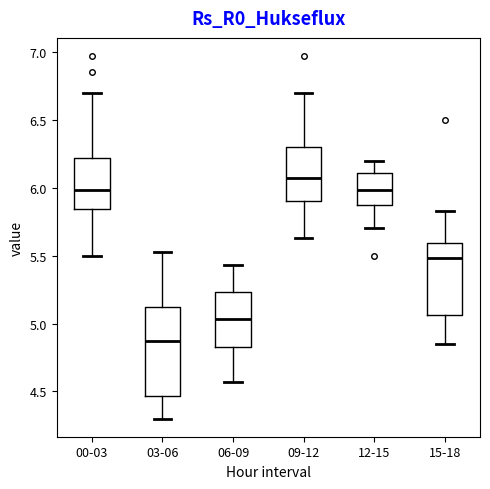

Where is the upper edge of the box for 06-09 on the y-axis? The values are not printed on the chart, so give them approximately, as read against the axis.

5.25